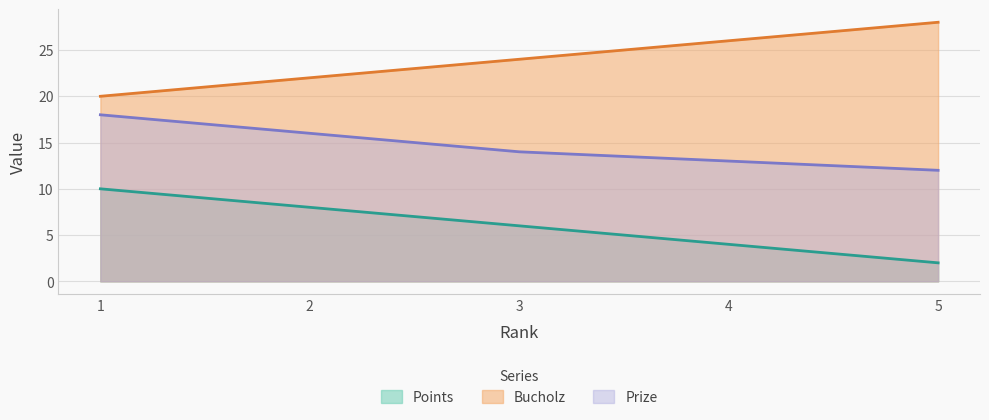

Which has a higher value, 1 or 3?

1